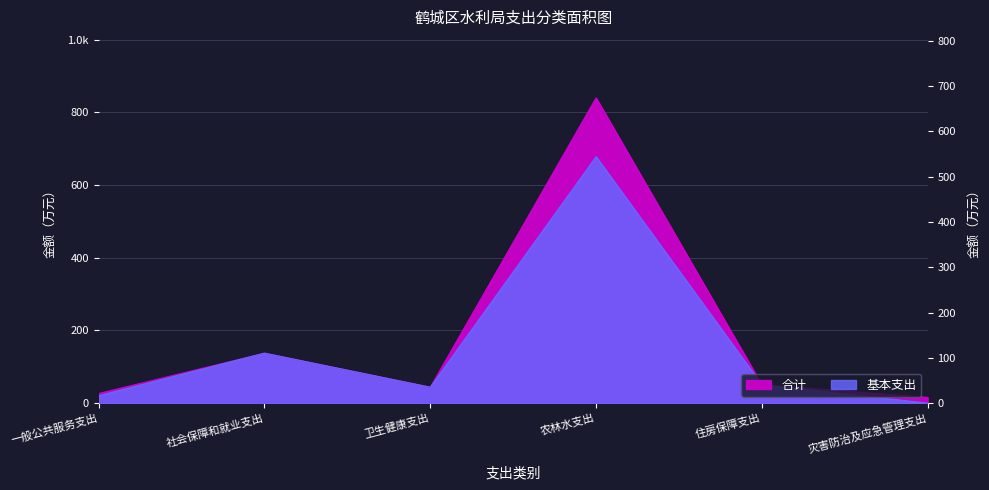

Which series has the largest range (max minus min)?

合计